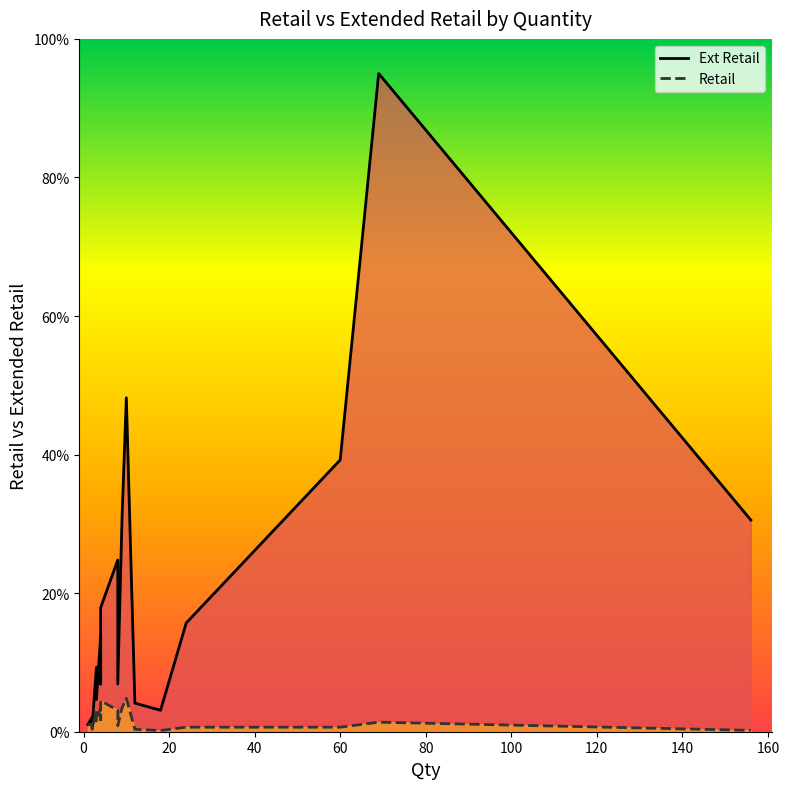

How many lines are shown in the chart?

2